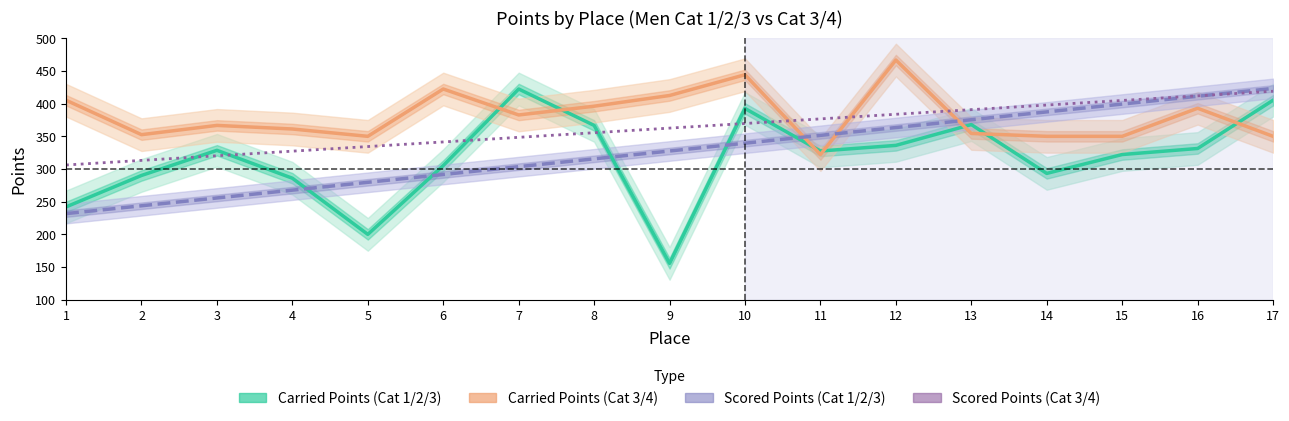

What is the greatest value displayed?

466.7